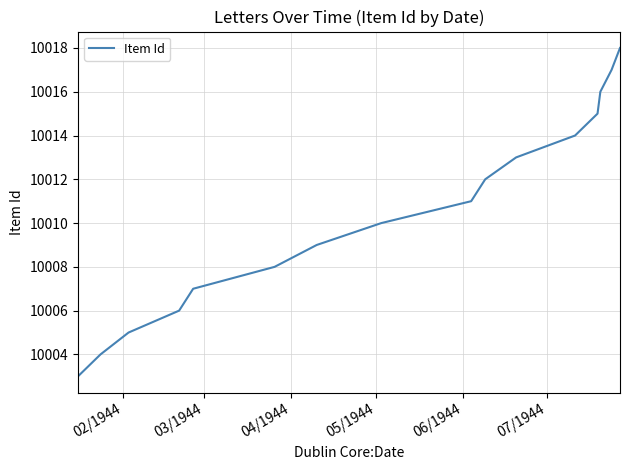

What is the difference between the maximum and minimum values?

15